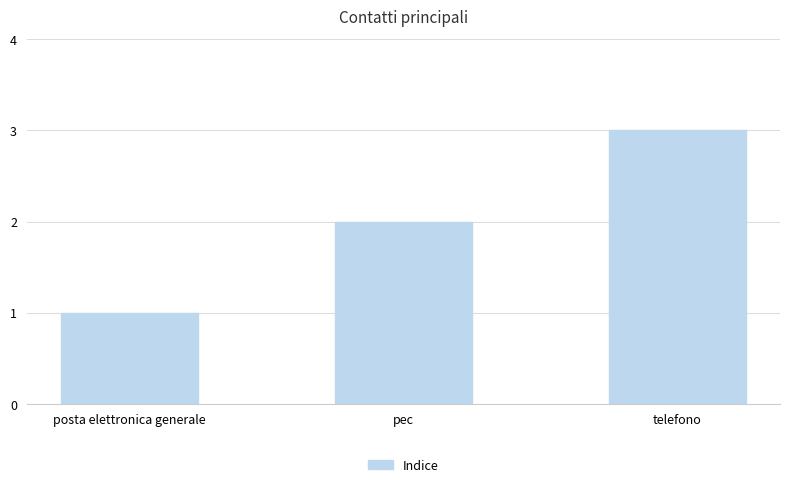

How many values are below 2?

1